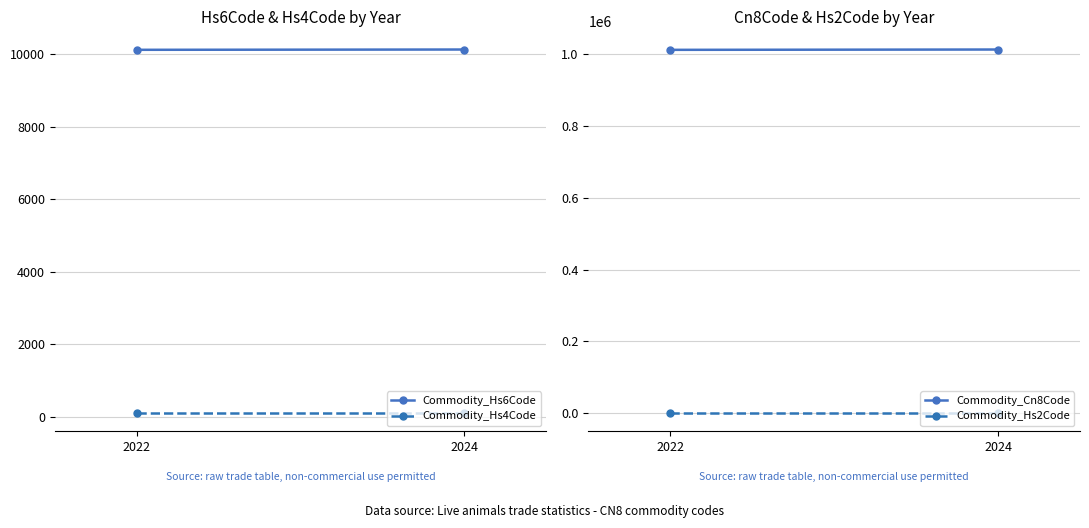

Rank the categories by Commodity_Hs6Code value from highest to lowest.

2024, 2022